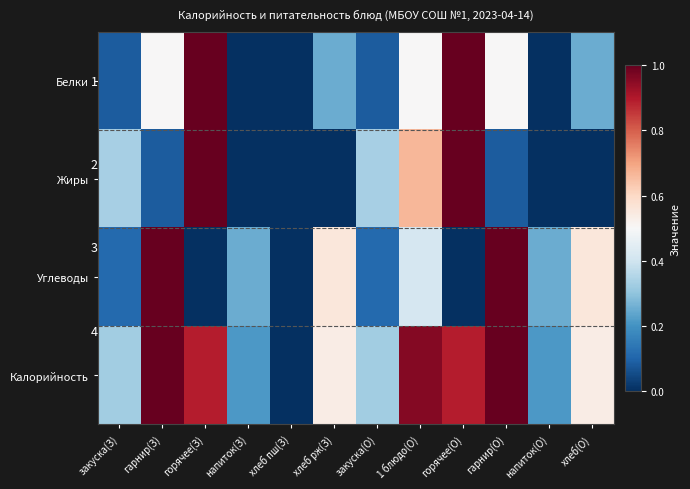

What is the average value of the Жиры series?

0.3